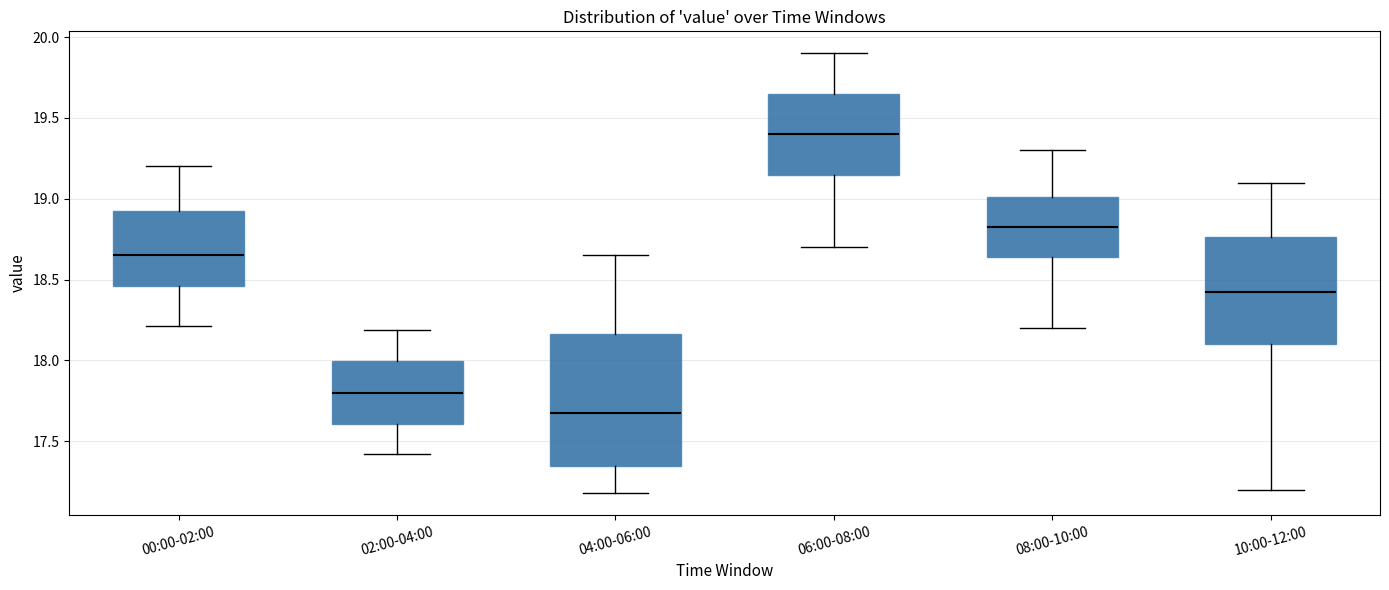

Reading left to right, transcribe this box plot: for each box, give where its median line is, the range the box spans, and where its two whiskers end, as read against the y-axis. The values are not printed on the chart, so give them approximately, as read against the axis.

00:00-02:00: median 18.65, box 18.45 to 18.90, whiskers 18.20 to 19.20
02:00-04:00: median 17.80, box 17.60 to 18.00, whiskers 17.40 to 18.20
04:00-06:00: median 17.70, box 17.35 to 18.15, whiskers 17.20 to 18.65
06:00-08:00: median 19.40, box 19.15 to 19.65, whiskers 18.70 to 19.90
08:00-10:00: median 18.85, box 18.65 to 19.00, whiskers 18.20 to 19.30
10:00-12:00: median 18.45, box 18.10 to 18.75, whiskers 17.20 to 19.10